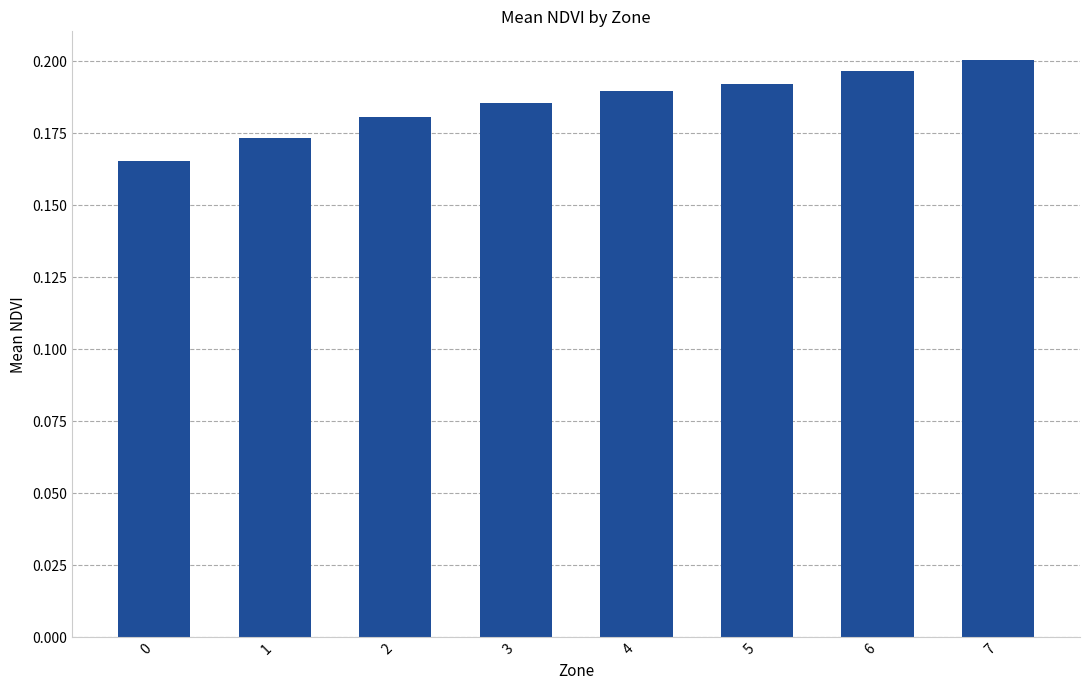

True or false: the data shows 0.3 at 2.

False